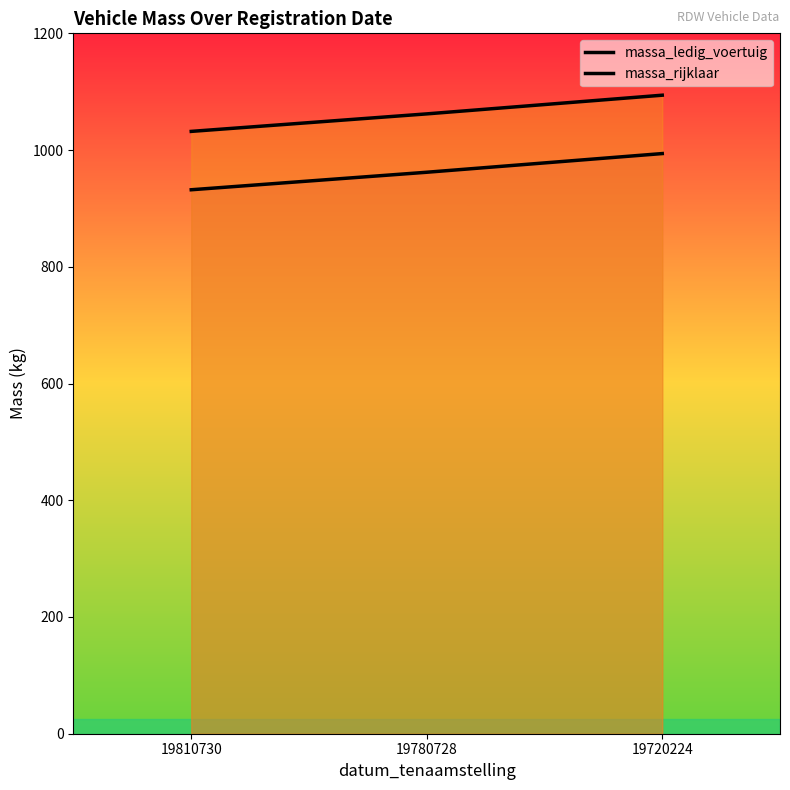

Rank the series by their average value, from lowest to highest.

massa_ledig_voertuig, massa_rijklaar